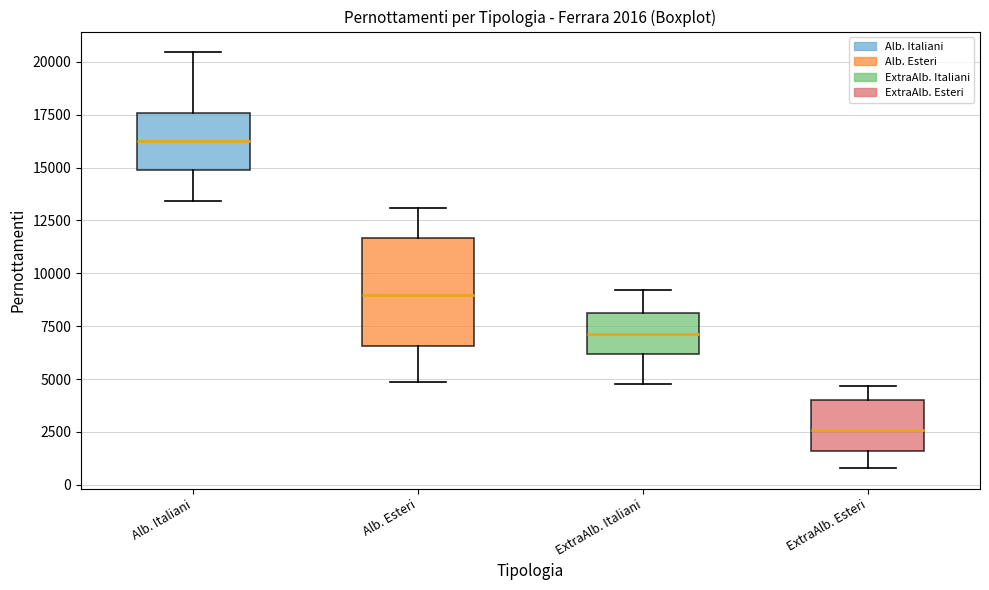

Comparing the boxes themselves (not the whiskers), which one is the tallest?

Alb. Esteri